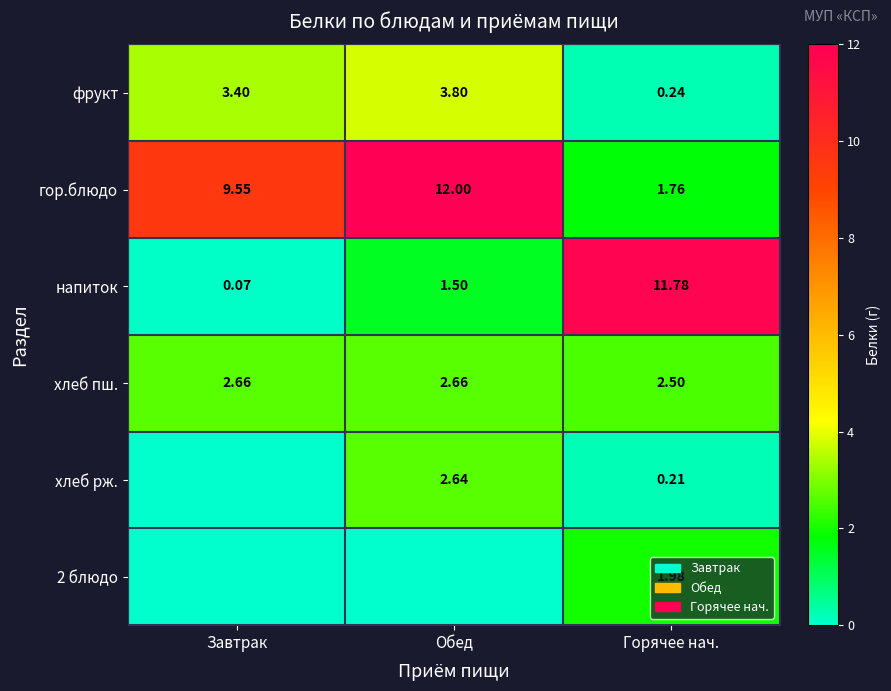

The хлеб пш. series shows 3.4 at Горячее нач.. True or false?

False